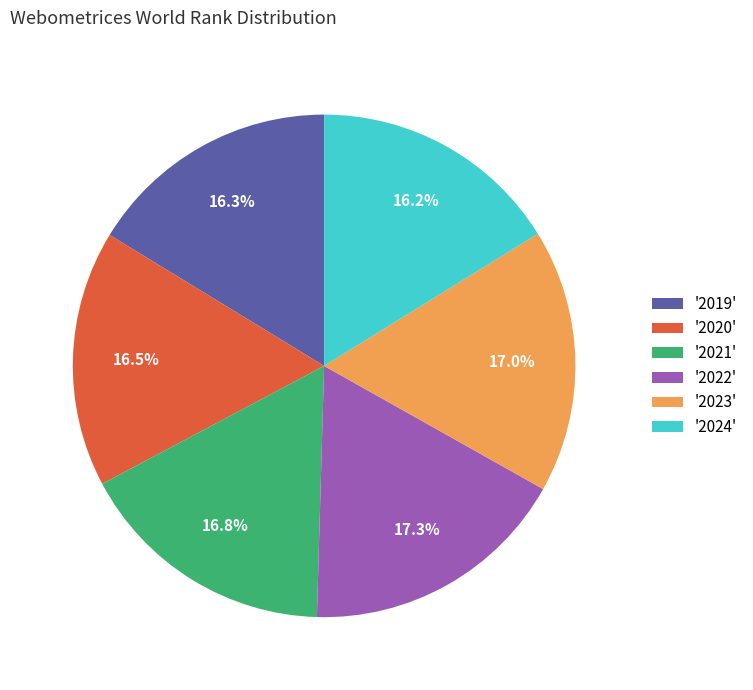

Between '2021' and '2022', which is larger?

'2022'